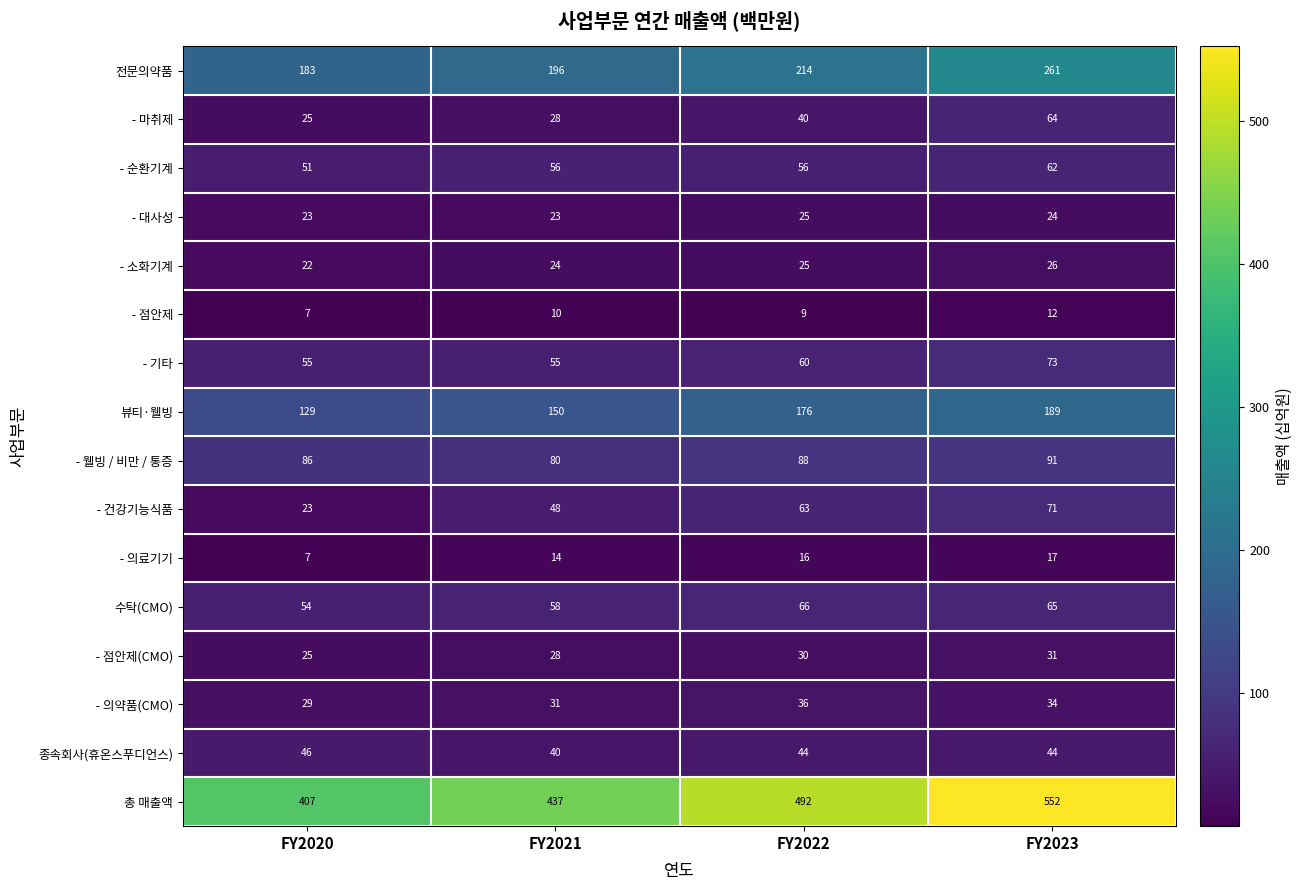

Rank the categories by 뷰티·웰빙 value from highest to lowest.

FY2023, FY2022, FY2021, FY2020